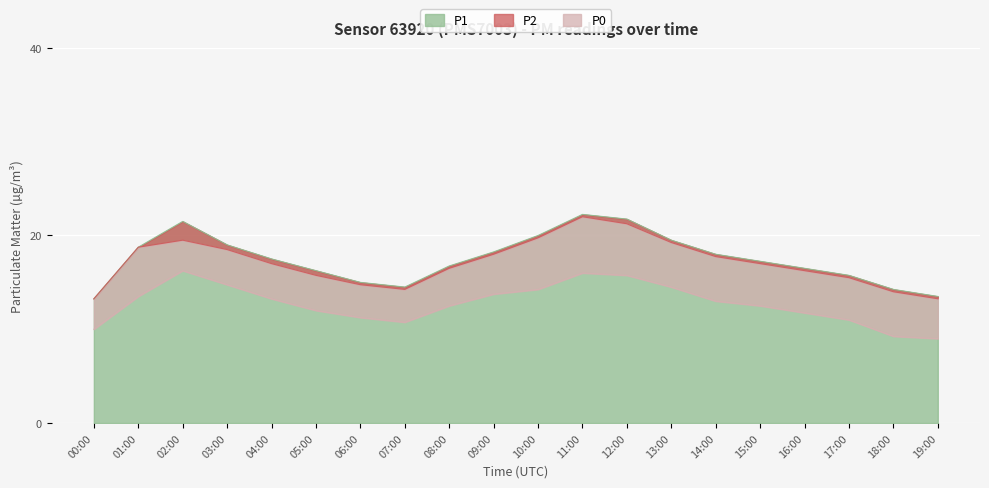

What are all the series names shown in the legend?

P1, P2, P0